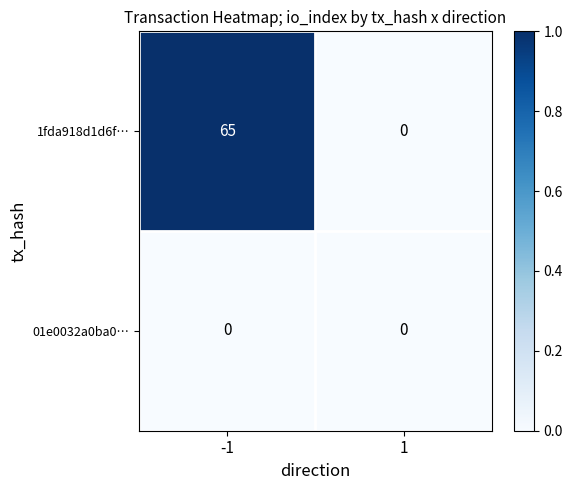

What is the highest value of the 1fda918d1d6f… series?

65